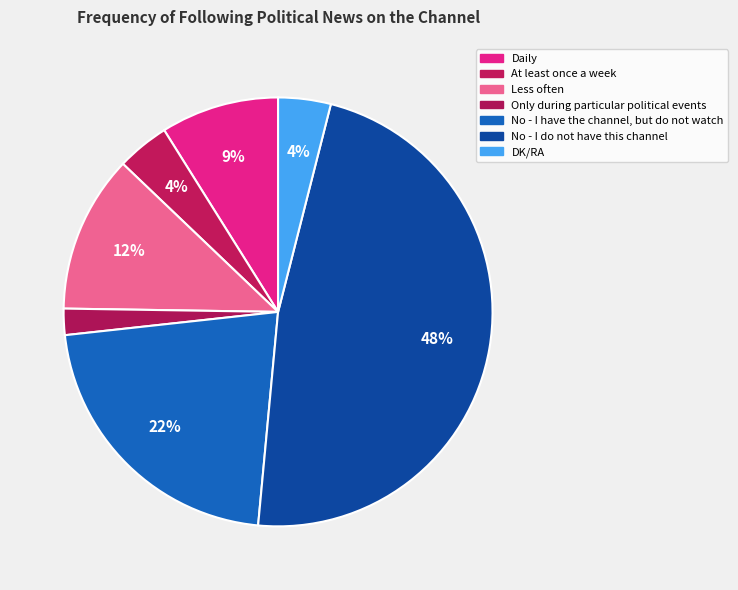

How many slices are in this pie chart?

7